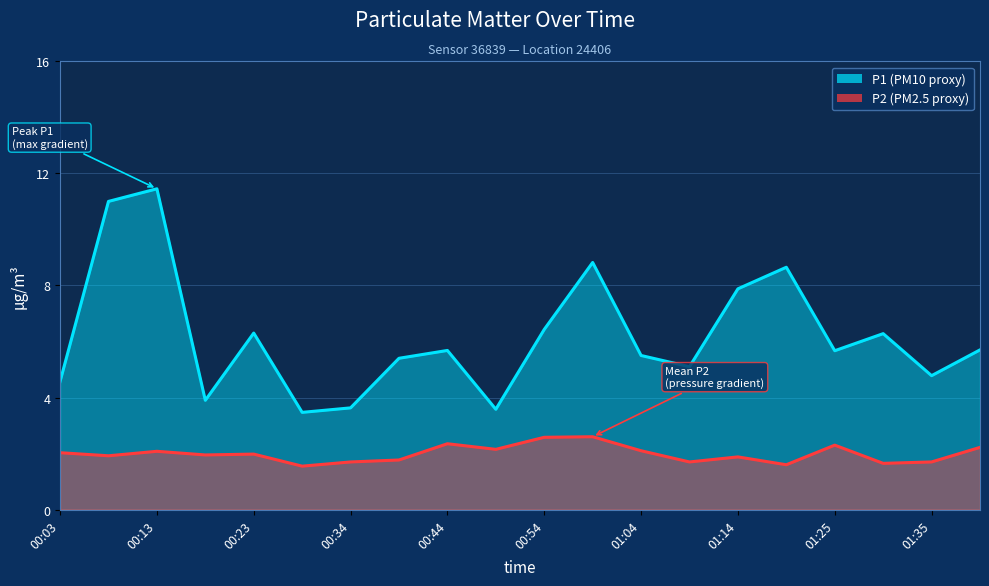

Reading left to right, what are all the values shown in this chart?

P1: 00:03=4.6	00:08=11.0	00:13=11.4	00:18=3.9	00:23=6.3	00:29=3.5	00:34=3.6	00:39=5.4	00:44=5.7	00:49=3.6	00:54=6.4	00:59=8.8	01:04=5.5	01:09=5.1	01:14=7.9	01:19=8.7	01:25=5.7	01:30=6.3	01:35=4.8	01:40=5.7
P2: 00:03=2.0	00:08=1.9	00:13=2.1	00:18=1.9	00:23=2.0	00:29=1.6	00:34=1.7	00:39=1.8	00:44=2.4	00:49=2.1	00:54=2.6	00:59=2.6	01:04=2.1	01:09=1.7	01:14=1.9	01:19=1.6	01:25=2.3	01:30=1.6	01:35=1.7	01:40=2.2